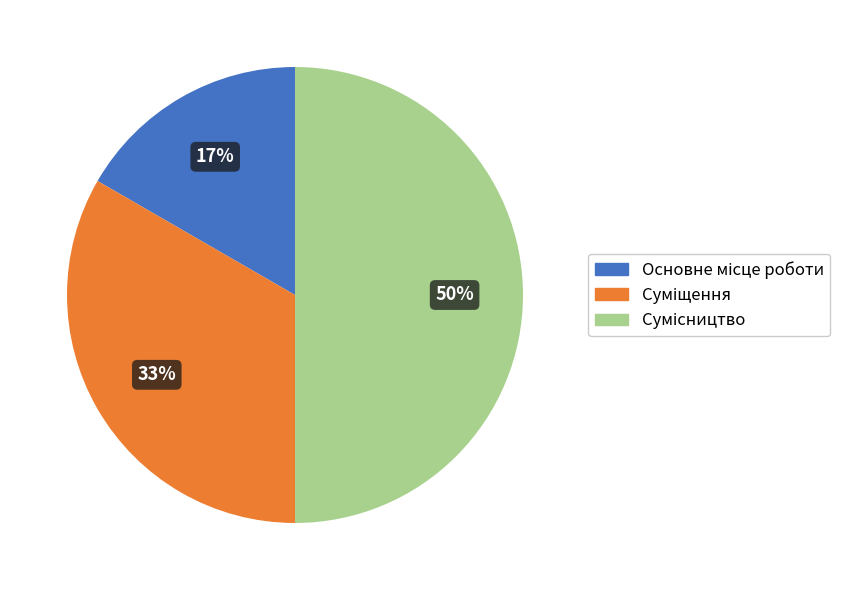

How many slices are in this pie chart?

3